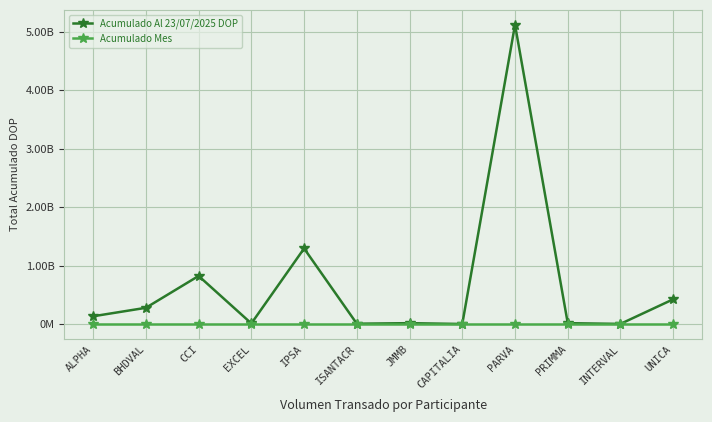

Rank the series by their average value, from lowest to highest.

Acumulado Mes, Acumulado Al 23/07/2025 DOP